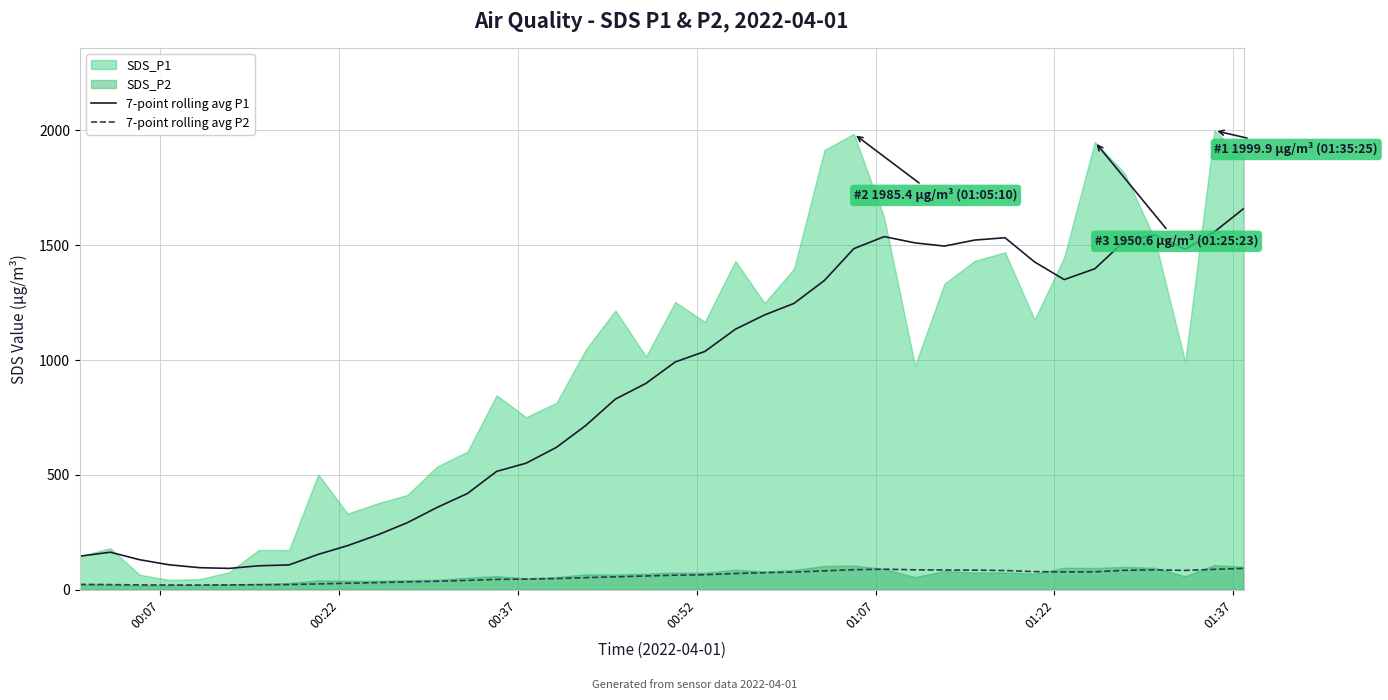

True or false: 7-point rolling avg P1 and 7-point rolling avg P2 intersect in this chart.

False